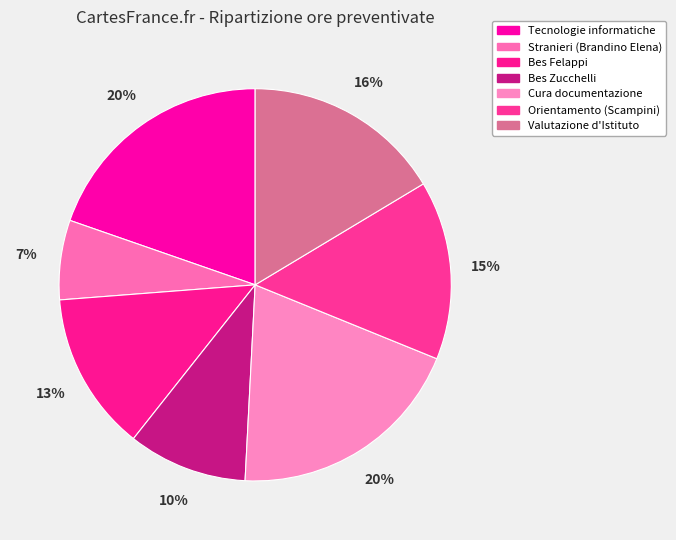

What is the largest slice in the pie chart?

Tecnologie informatiche